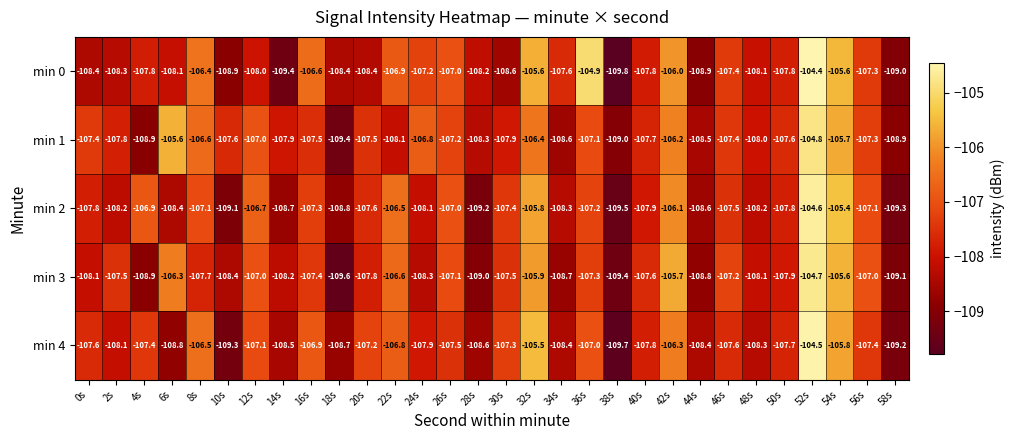

What is the approximate value of min 2 at 28s?

-109.2